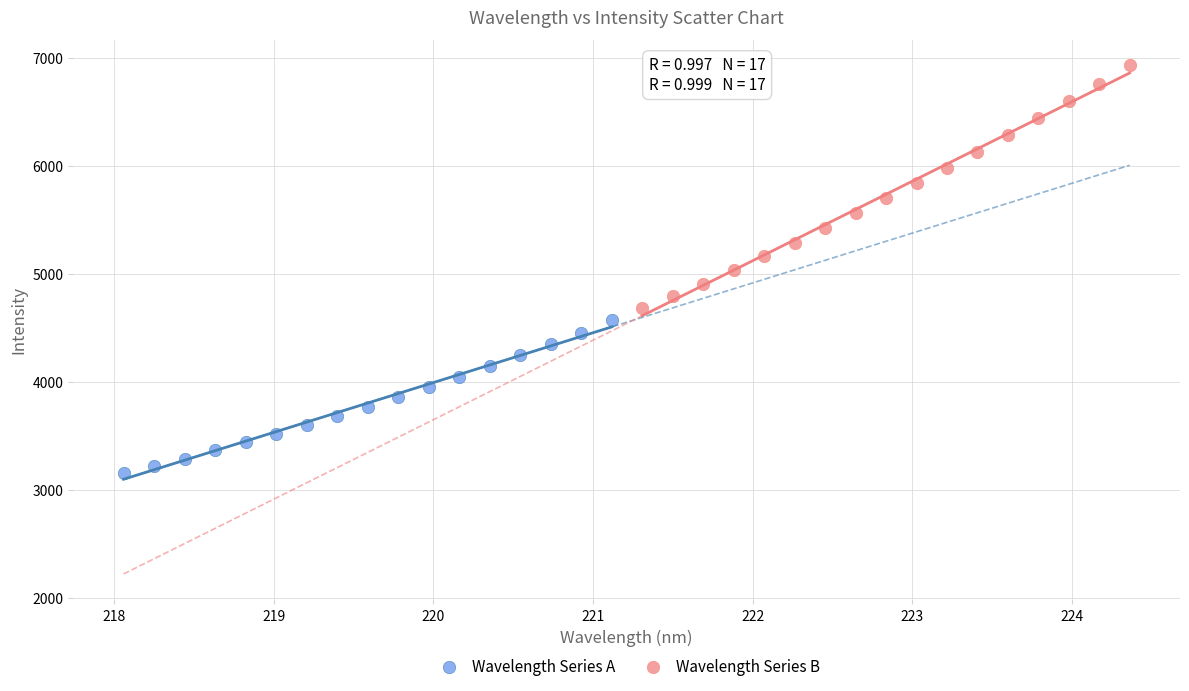

Which series reaches the minimum Y coordinate?

Wavelength Series A